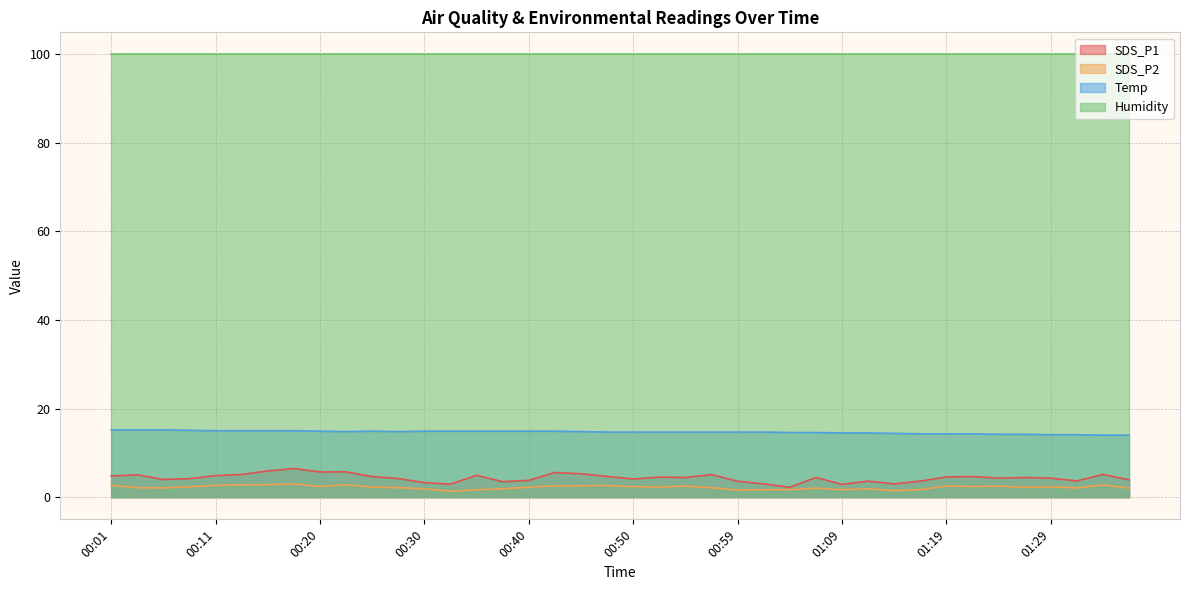

What are all the series names shown in the legend?

SDS_P1, SDS_P2, Temp, Humidity